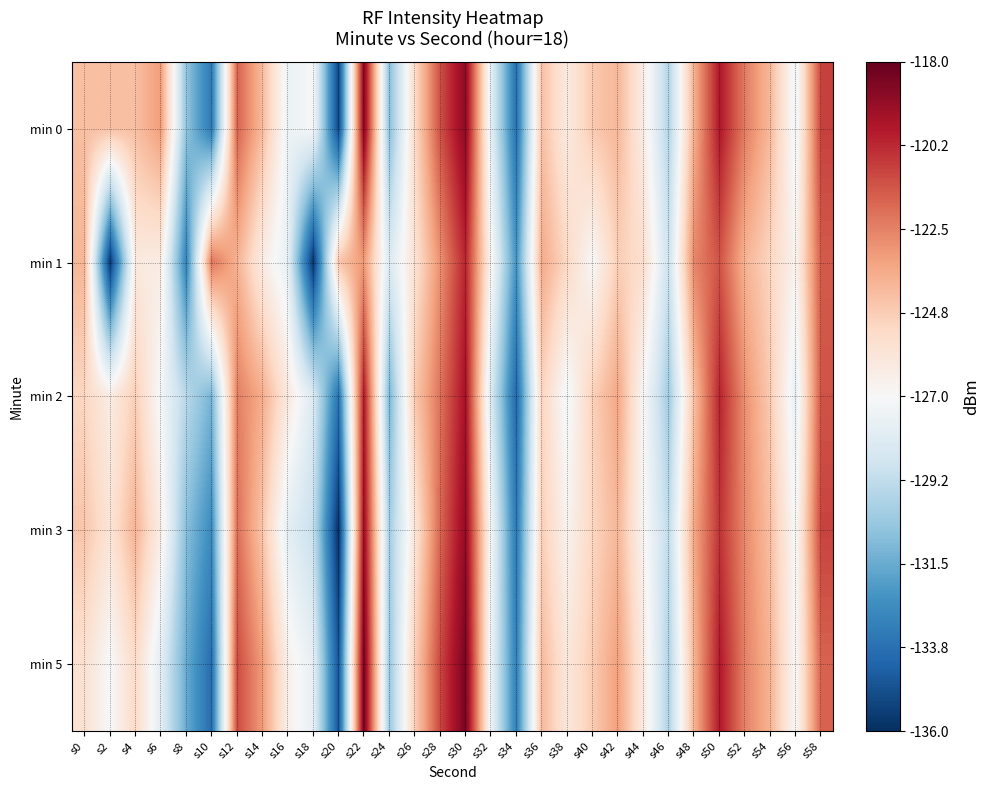

Reading left to right, extract all data points from this chart.

min 0: s0=-124.3	s2=-124.3	s4=-124.3	s6=-123.2	s8=-130.6	s10=-133.4	s12=-121.7	s14=-124.1	s16=-127.5	s18=-127.1	s20=-135.3	s22=-118.6	s24=-130.8	s26=-125.3	s28=-121.2	s30=-118.9	s32=-127.9	s34=-133.8	s36=-124.3	s38=-126.2	s40=-124.6	s42=-124.0	s44=-126.4	s46=-129.7	s48=-123.8	s50=-119.7	s52=-122.4	s54=-124.1	s56=-127.4	s58=-120.8
min 1: s0=-124.0	s2=-135.7	s4=-126.1	s6=-126.3	s8=-133.1	s10=-122.2	s12=-123.8	s14=-126.3	s16=-127.8	s18=-135.8	s20=-124.5	s22=-123.1	s24=-128.3	s26=-125.7	s28=-122.9	s30=-120.1	s32=-126.8	s34=-132.4	s36=-123.6	s38=-125.2	s40=-127.0	s42=-124.8	s44=-125.5	s46=-128.9	s48=-122.6	s50=-121.3	s52=-123.9	s54=-125.1	s56=-126.7	s58=-121.5
min 2: s0=-125.1	s2=-126.3	s4=-124.8	s6=-127.2	s8=-129.5	s10=-131.2	s12=-122.4	s14=-123.7	s16=-126.1	s18=-128.3	s20=-133.7	s22=-119.8	s24=-131.2	s26=-124.6	s28=-122.1	s30=-119.5	s32=-128.4	s34=-134.1	s36=-125.0	s38=-127.3	s40=-124.9	s42=-123.5	s44=-127.0	s46=-130.2	s48=-124.3	s50=-120.1	s52=-122.9	s54=-124.7	s56=-127.8	s58=-121.3
min 3: s0=-124.5	s2=-125.8	s4=-123.9	s6=-126.4	s8=-130.8	s10=-132.7	s12=-122.0	s14=-124.5	s16=-127.9	s18=-129.1	s20=-136.0	s22=-119.2	s24=-130.1	s26=-125.9	s28=-121.8	s30=-119.0	s32=-127.2	s34=-133.5	s36=-124.8	s38=-126.7	s40=-125.1	s42=-124.0	s44=-126.8	s46=-129.3	s48=-123.5	s50=-120.5	s52=-122.7	s54=-124.3	s56=-127.1	s58=-120.9
min 5: s0=-125.6	s2=-127.1	s4=-125.3	s6=-128.0	s8=-131.5	s10=-133.9	s12=-121.1	s14=-123.2	s16=-126.5	s18=-127.8	s20=-134.8	s22=-118.3	s24=-130.4	s26=-124.8	s28=-121.0	s30=-118.4	s32=-127.5	s34=-133.2	s36=-124.1	s38=-126.0	s40=-124.7	s42=-123.3	s44=-126.2	s46=-129.8	s48=-123.9	s50=-119.8	s52=-122.5	s54=-123.9	s56=-127.0	s58=-121.7